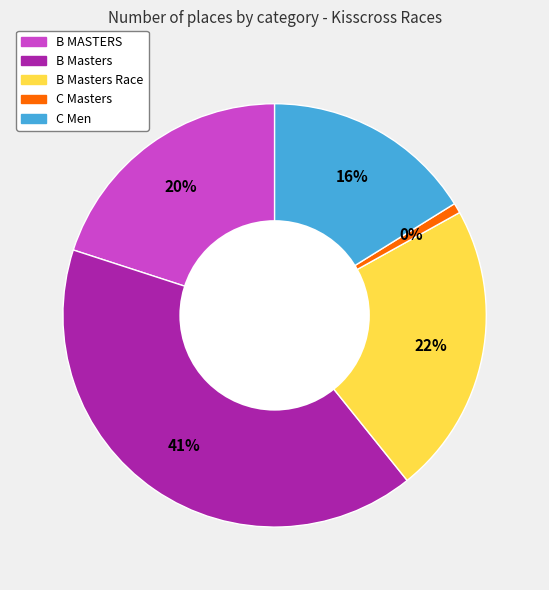

Between C Men and B MASTERS, which is larger?

B MASTERS